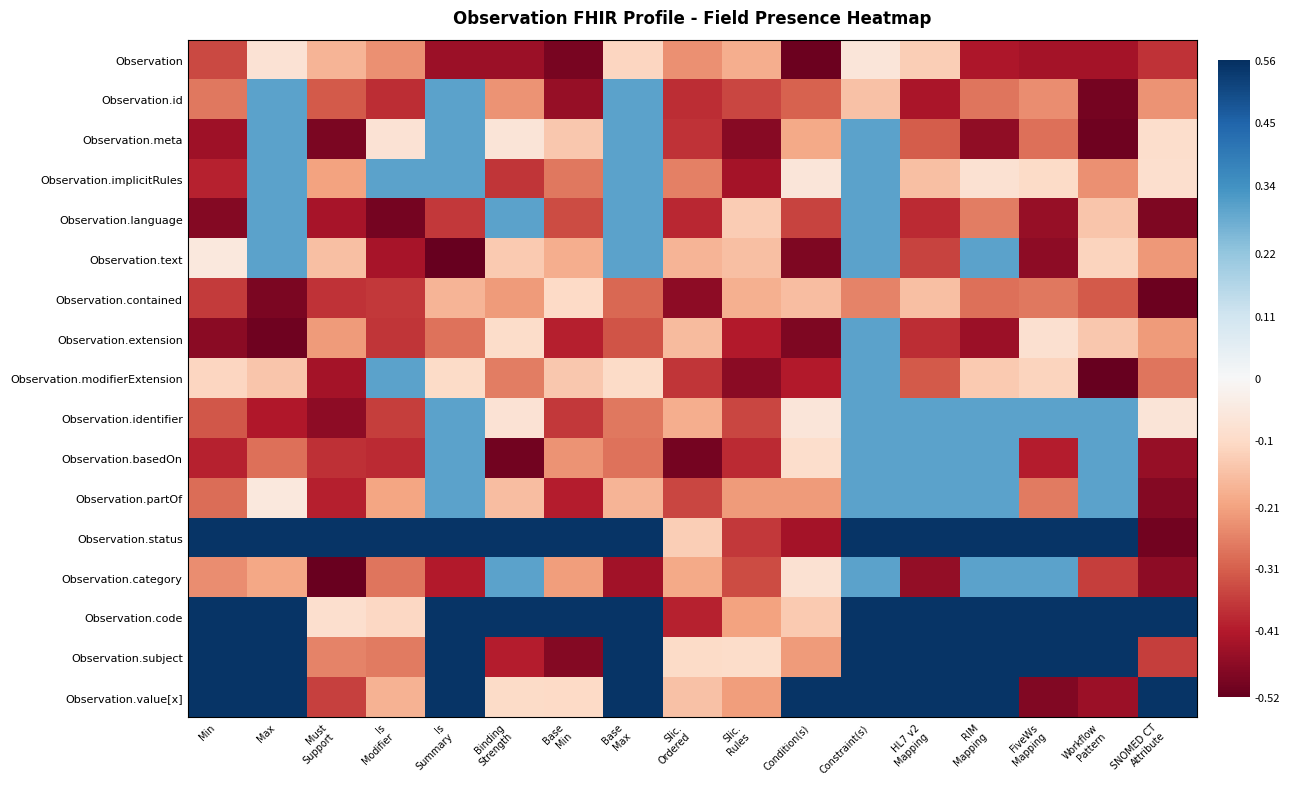

At which category is the sum across all series the highest?

Constraint(s)